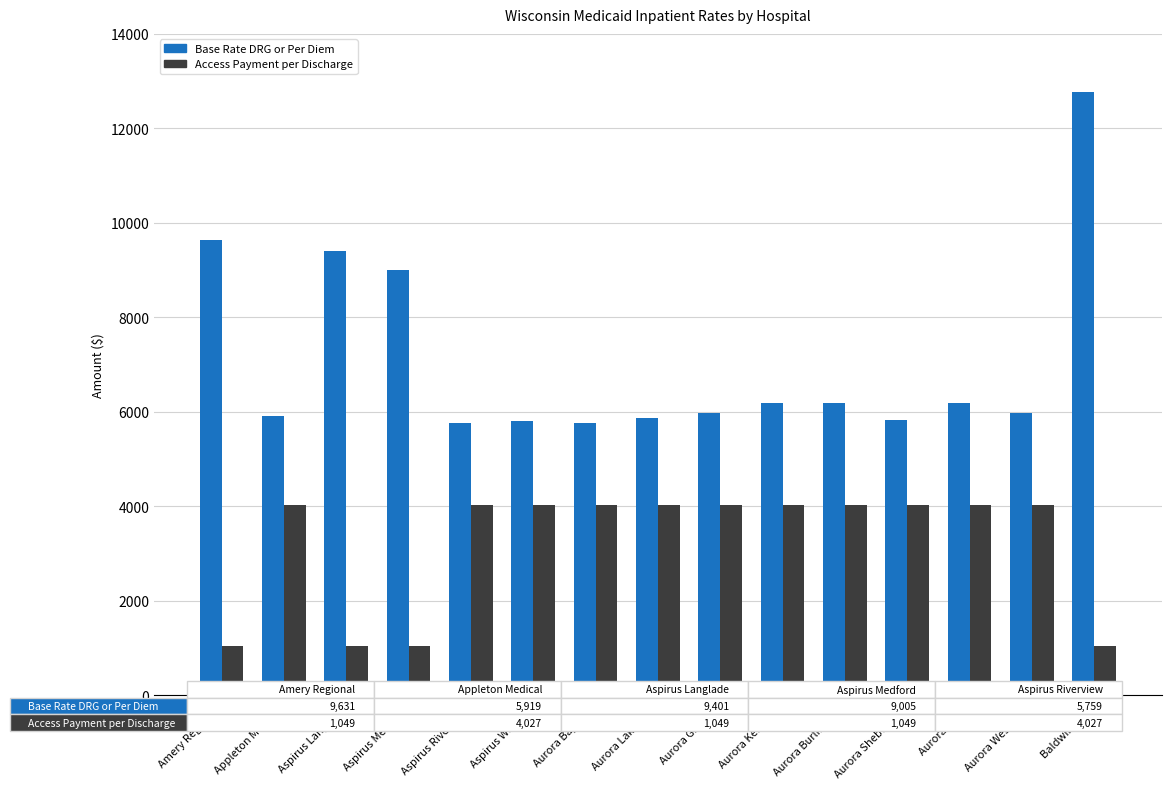

What is the maximum value for Base Rate DRG or Per Diem?

12759.3